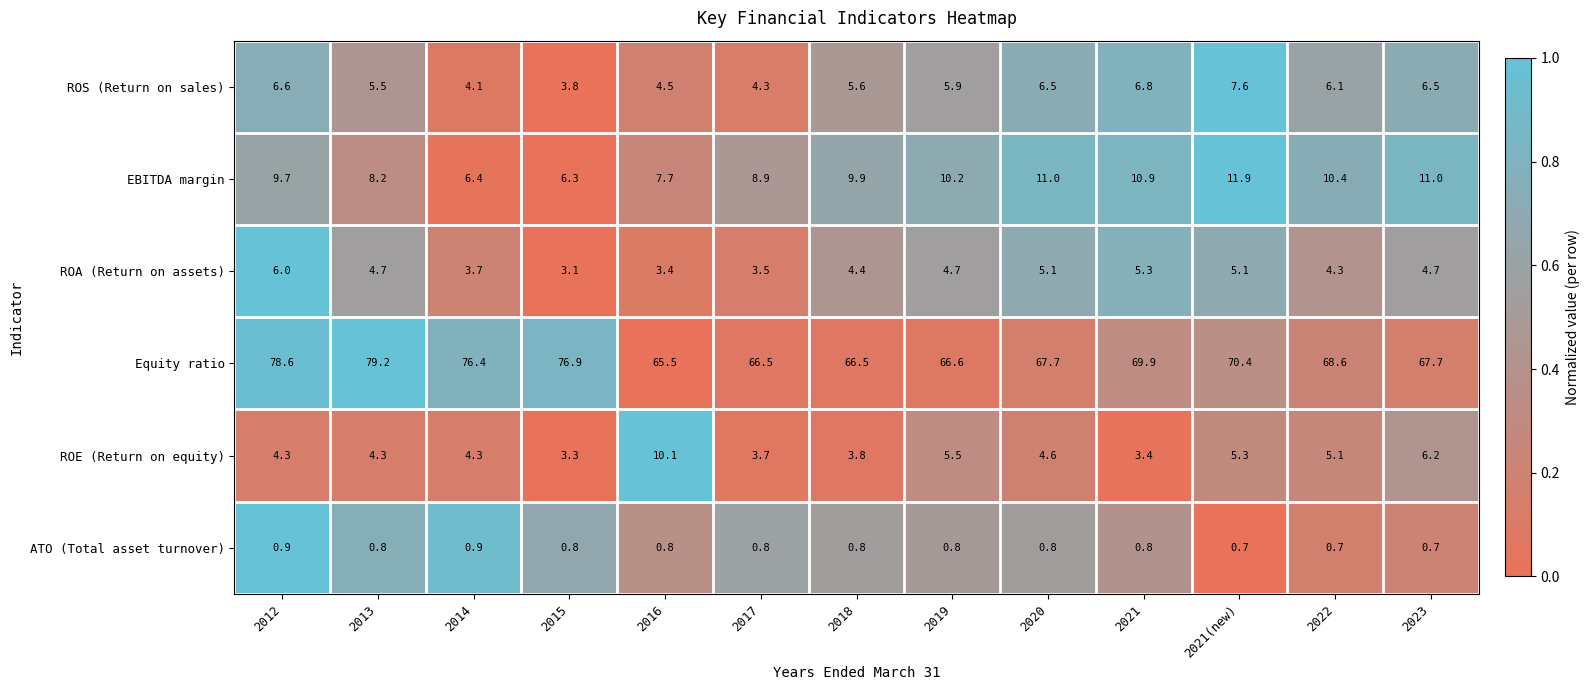

Where is EBITDA margin nearest to the value 9?

2017